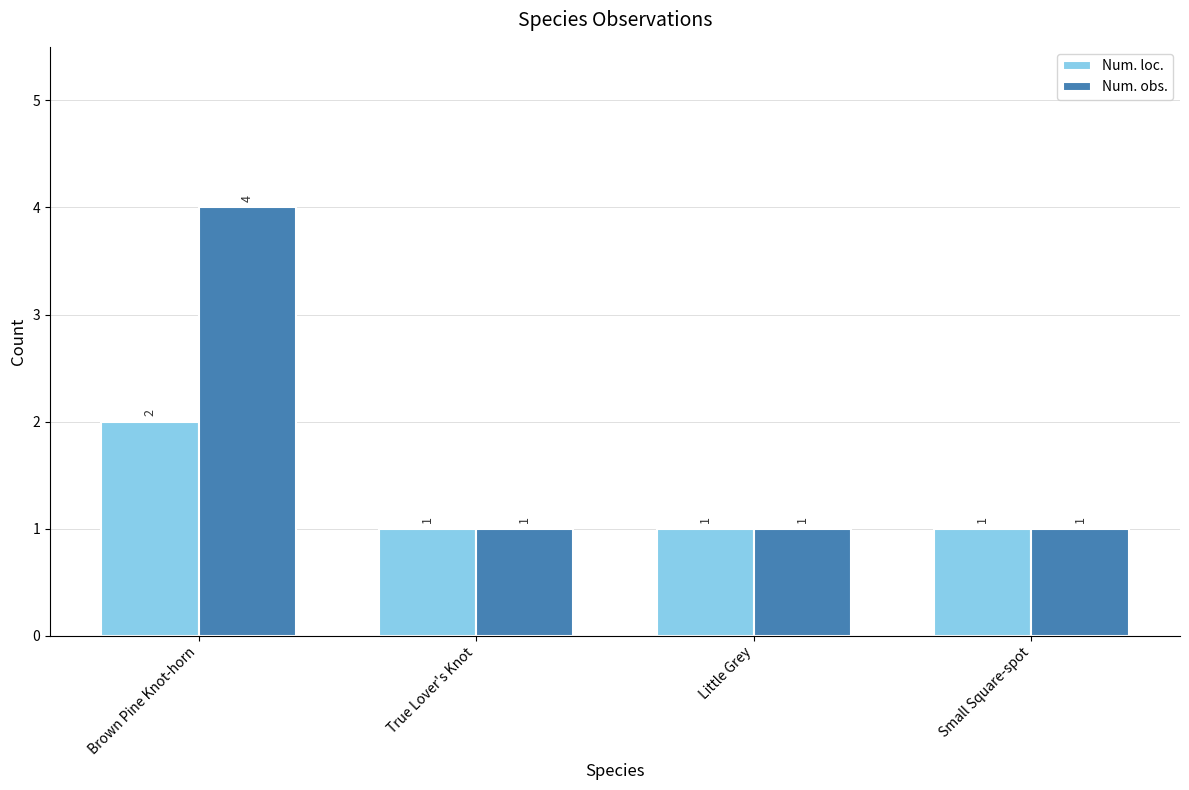

List the series in order of their peak value, highest first.

Num. obs., Num. loc.